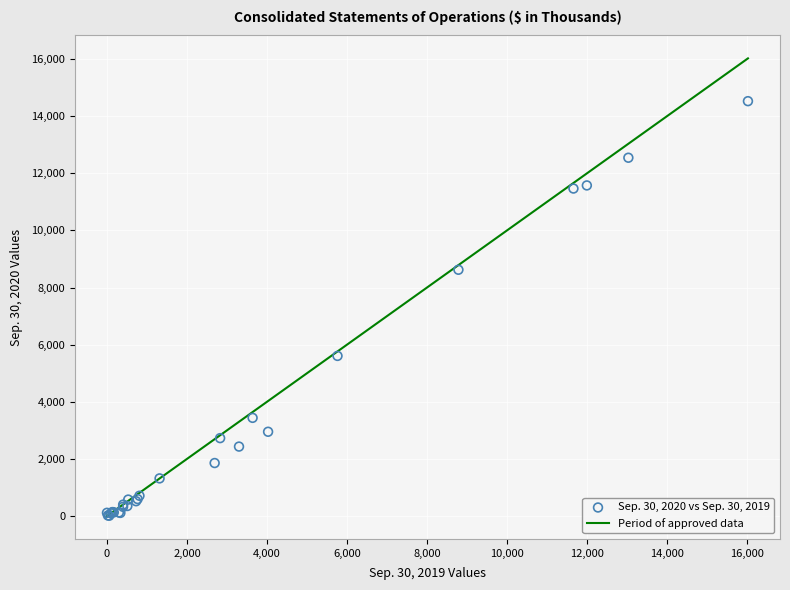

What Y value in the scatter plot is closest to 7269?

8624